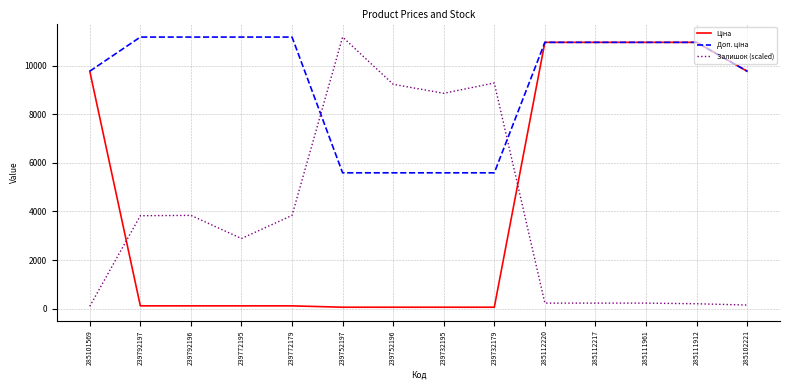

The Залишок (scaled) series shows 225.0 at 285112220. True or false?

True